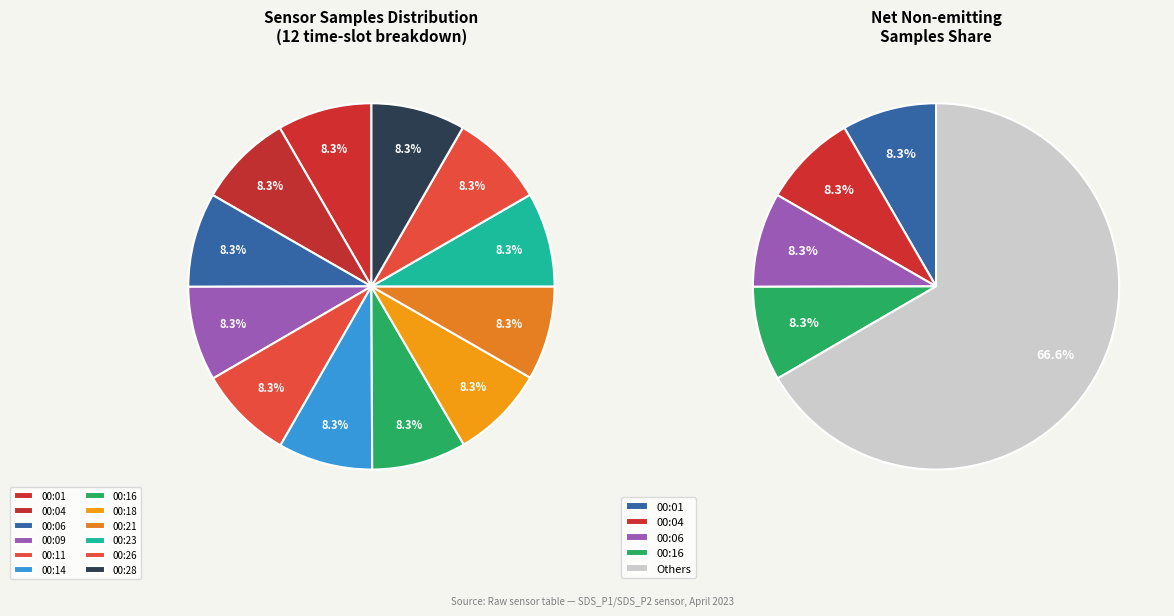

Rank the categories by value from highest to lowest.

00:01, 00:04, 00:06, 00:16, 00:09, 00:26, 00:11, 00:14, 00:23, 00:28, 00:21, 00:18